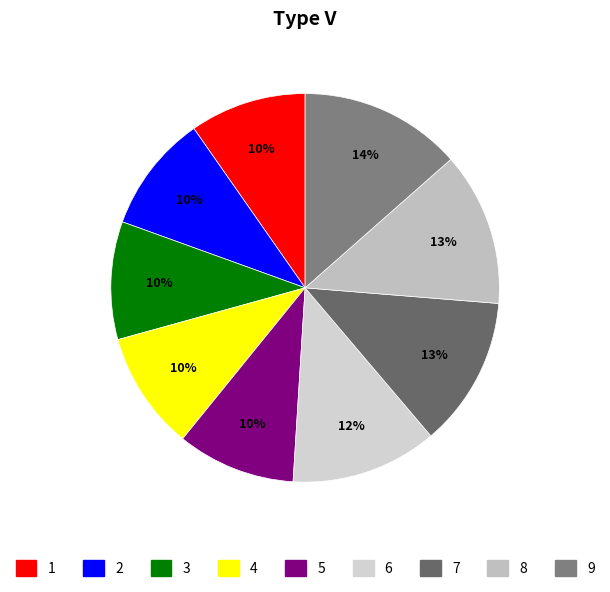

To the nearest percent, what is the difference between the largest and smallest slice percentages?

4%